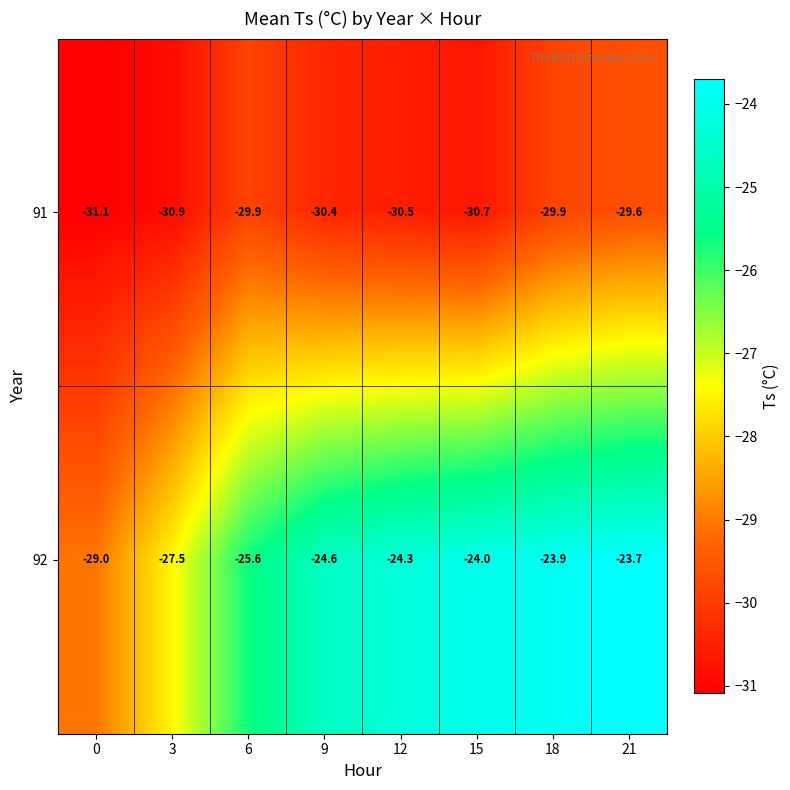

Reading left to right, what are all the values shown in this chart?

91: 0=-31.1	3=-30.9	6=-29.9	9=-30.4	12=-30.5	15=-30.7	18=-29.9	21=-29.6
92: 0=-29.0	3=-27.5	6=-25.6	9=-24.6	12=-24.3	15=-24.0	18=-23.9	21=-23.7